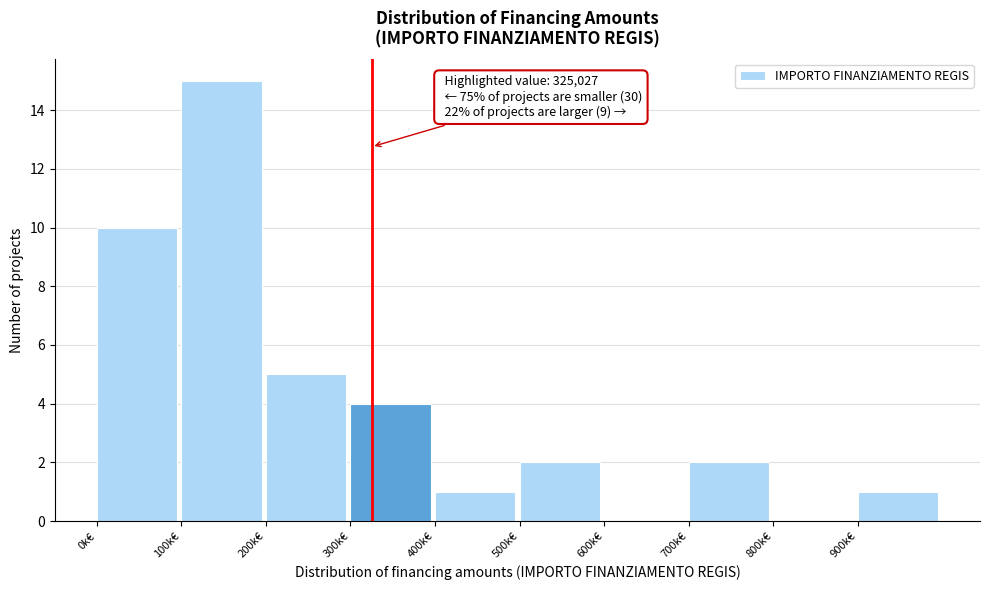

Reading left to right, extract all data points from this chart.

0k€=10	100k€=15	200k€=5	300k€=4	400k€=1	500k€=2	600k€=0	700k€=2	800k€=0	900k€=1